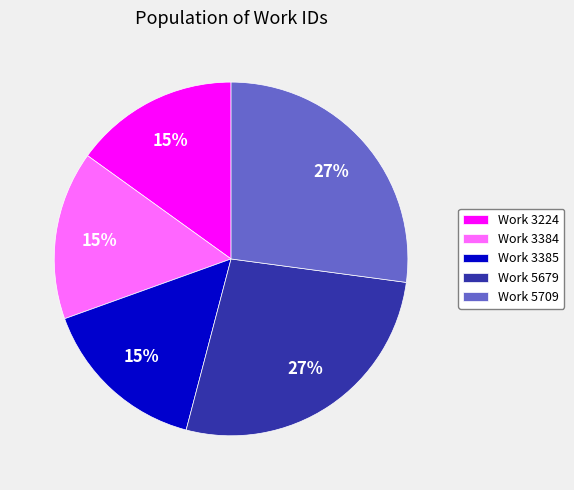

Is the sum of Work 3224 and Work 5709 greater than half?

No